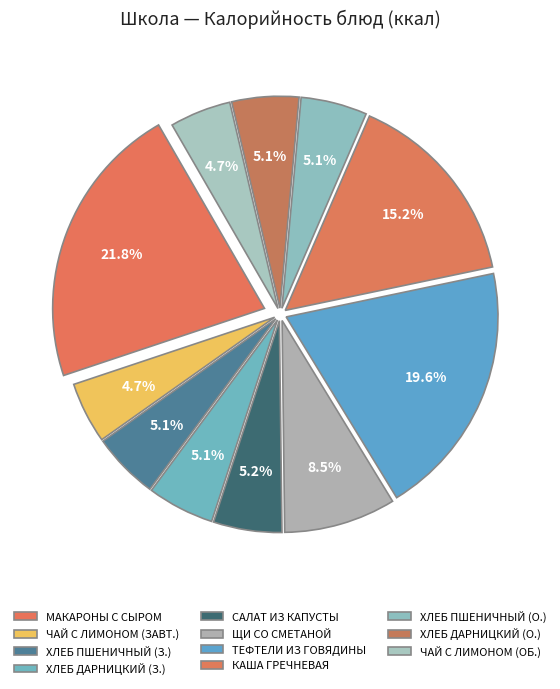

How many slices are in this pie chart?

11